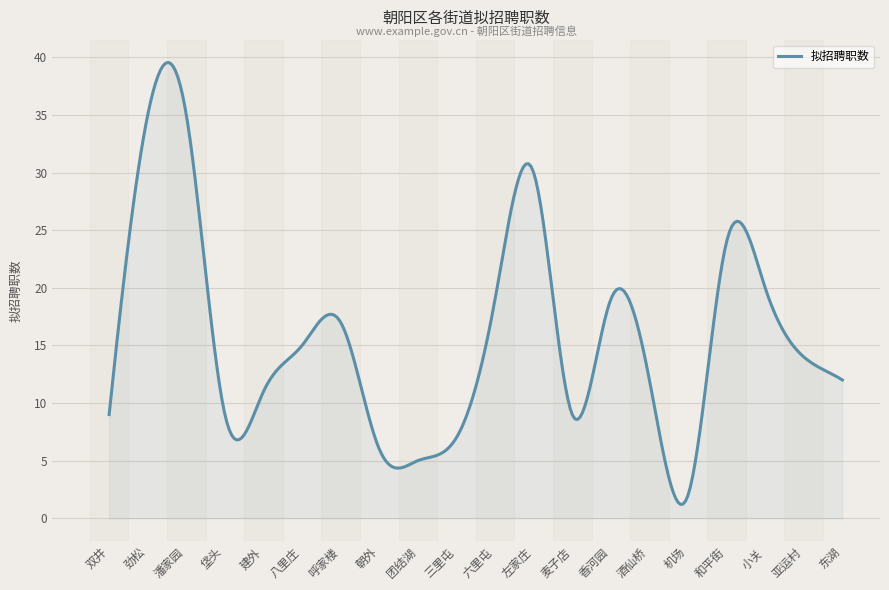

What is the difference between the second highest and second lowest values?

38.3